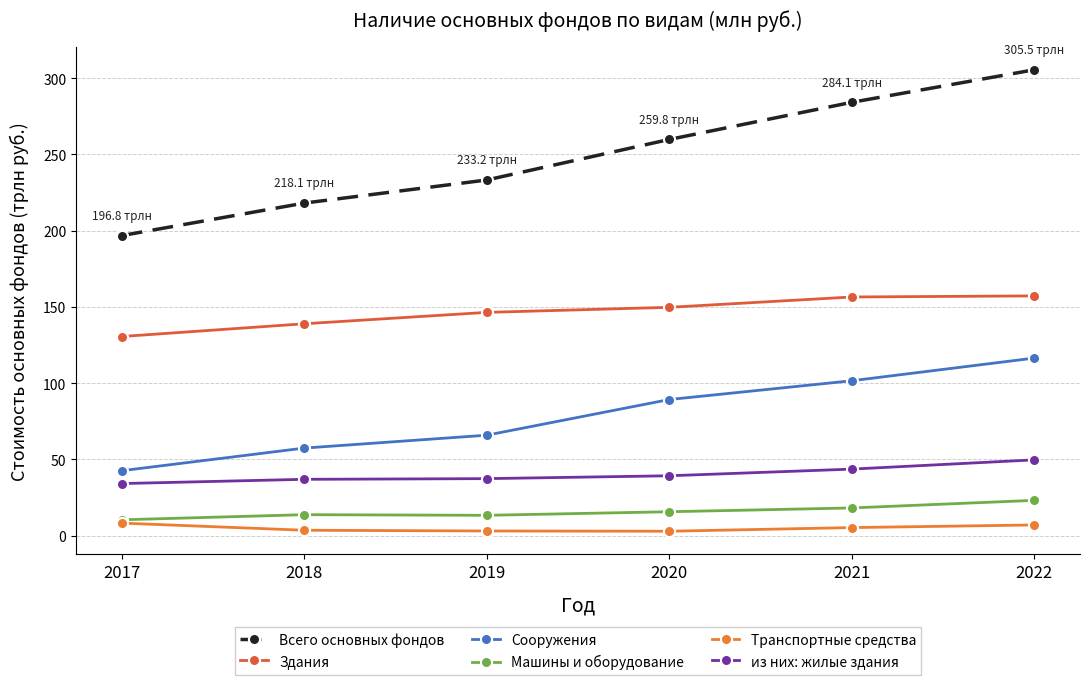

What is the value of the Сооружения point at the 6th from the left?

116.5